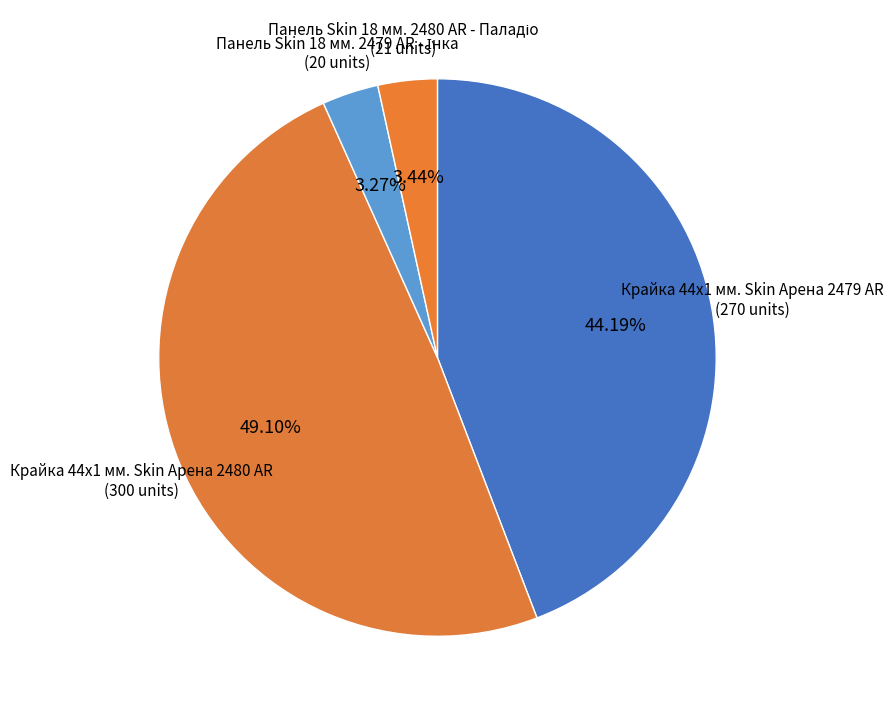

Is there any slice that represents more than half of the pie?

No